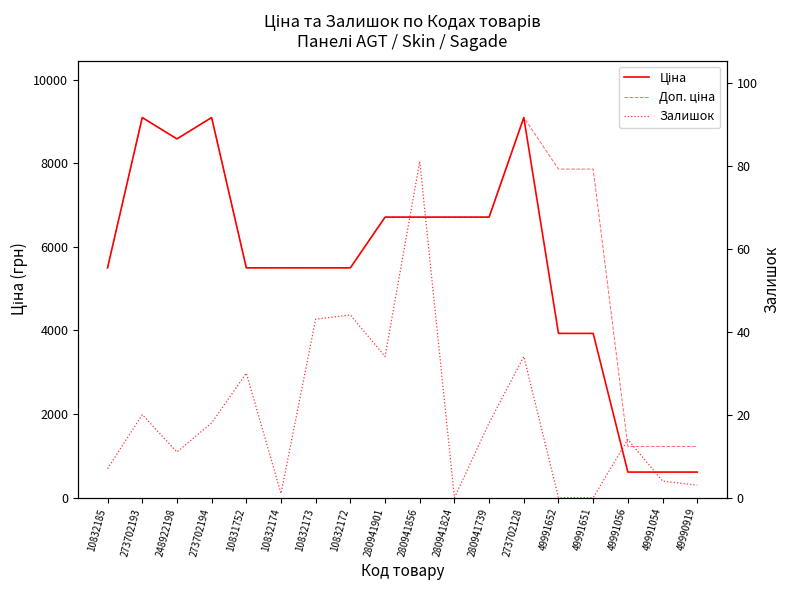

What is the sum of the Доп. ціна values at 280941901 and 49991054?

7935.2